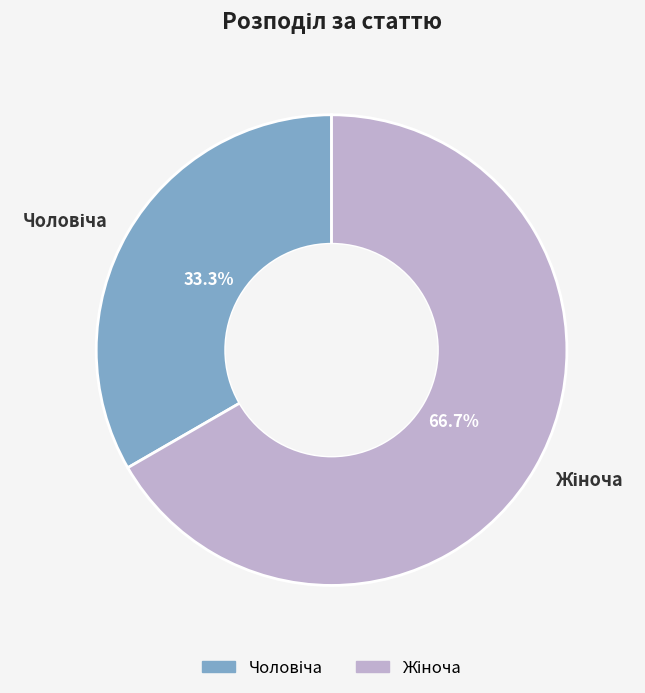

Is there a majority slice in this chart?

Yes